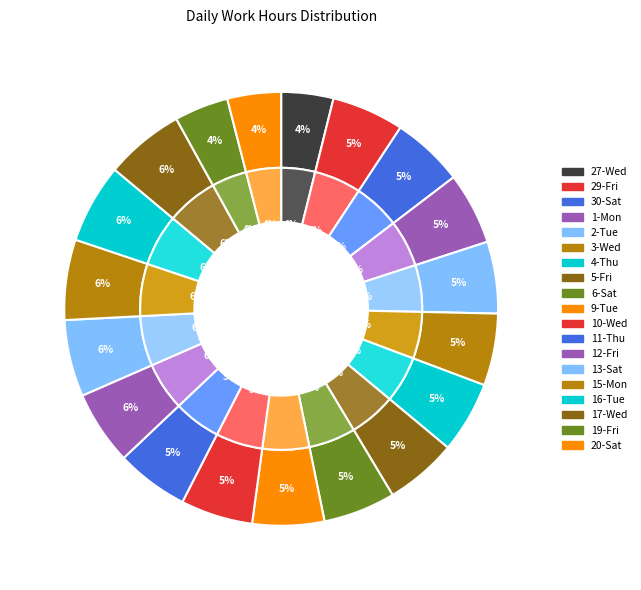

How many slices are in this pie chart?

19